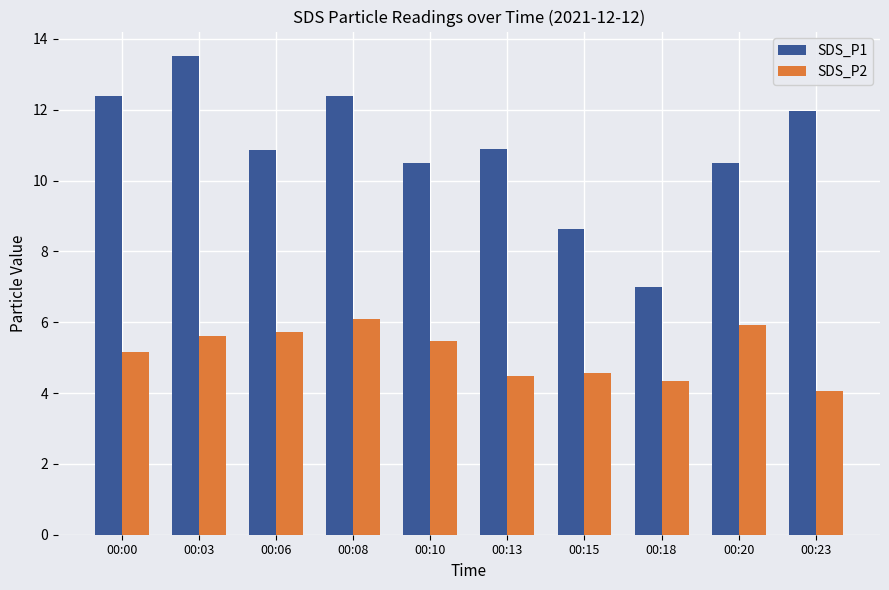

Rank the series by their average value, from lowest to highest.

SDS_P2, SDS_P1